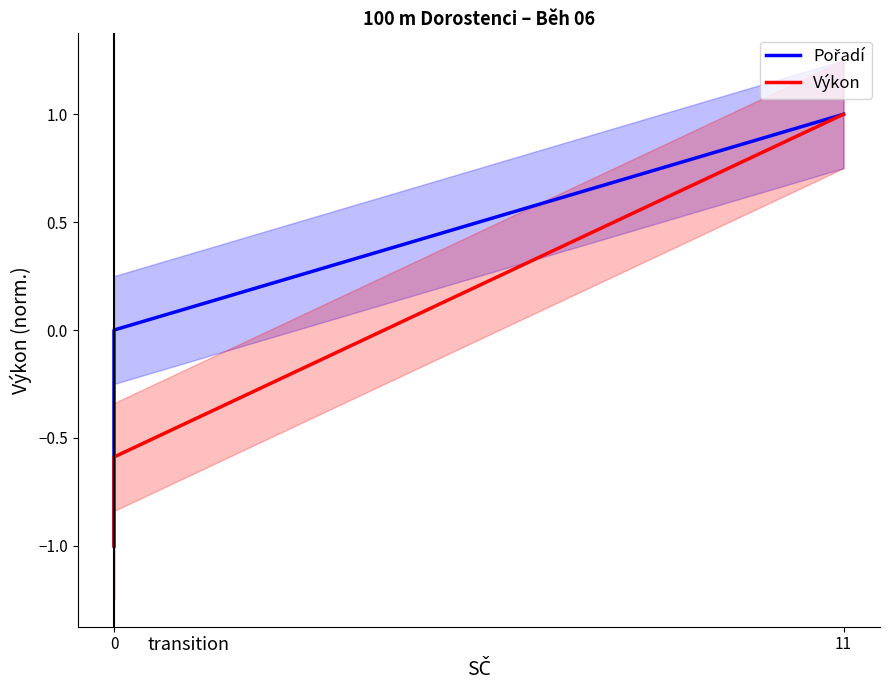

Count the Pořadí values in the range -1 to 1.

3